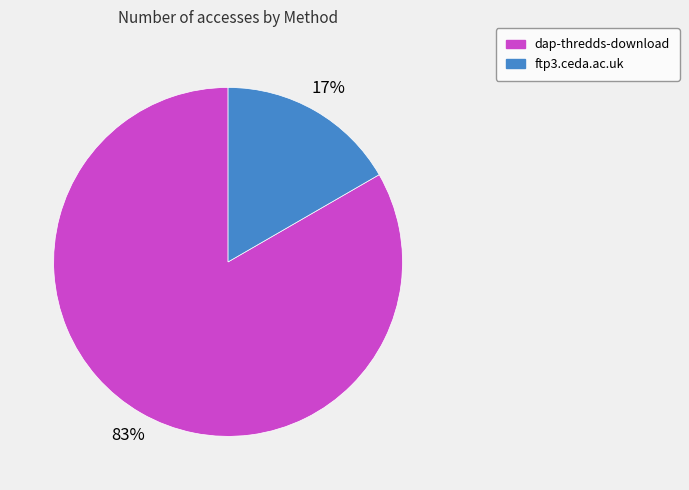

Between dap-thredds-download and ftp3.ceda.ac.uk, which is larger?

dap-thredds-download